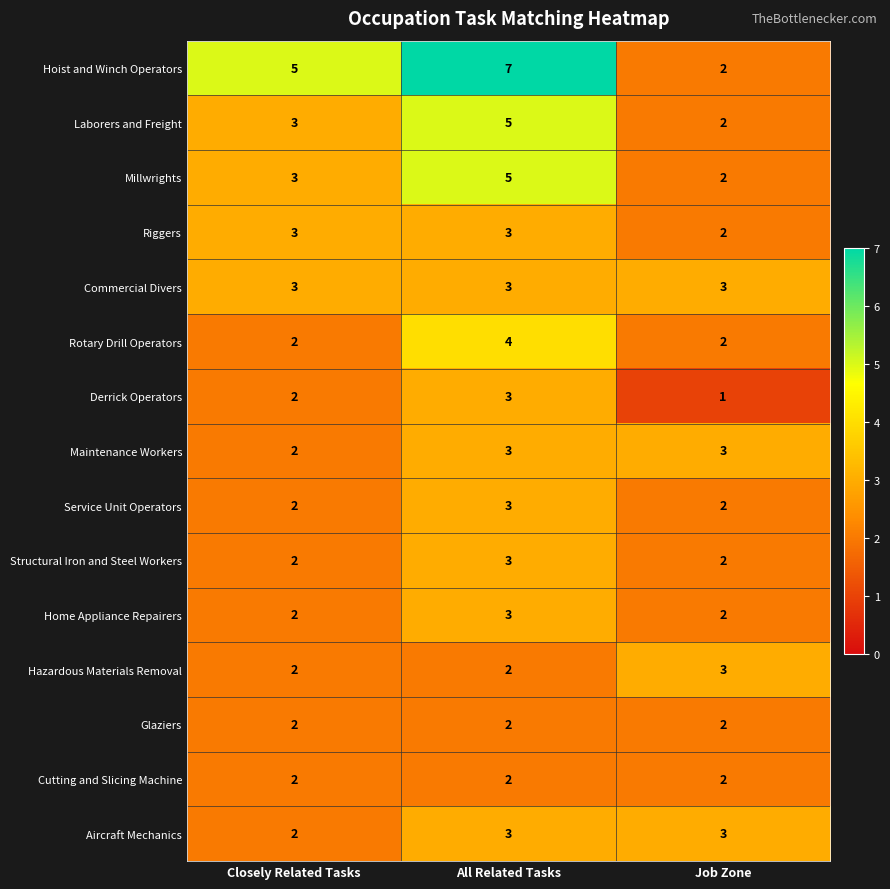

Which series changed the most between All Related Tasks and Job Zone?

Hoist and Winch Operators